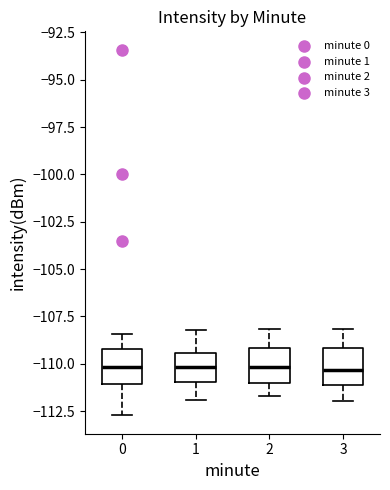

Reading left to right, transcribe this box plot: for each box, give where its median line is, the range the box spans, and where its two whiskers end, as read against the y-axis. The values are not printed on the chart, so give them approximately, as read against the axis.

0: median -110.0, box -111.0 to -109.0, whiskers -112.5 to -108.5
1: median -110.0, box -111.0 to -109.5, whiskers -112.0 to -108.0
2: median -110.0, box -111.0 to -109.0, whiskers -111.5 to -108.0
3: median -110.5, box -111.0 to -109.0, whiskers -112.0 to -108.0